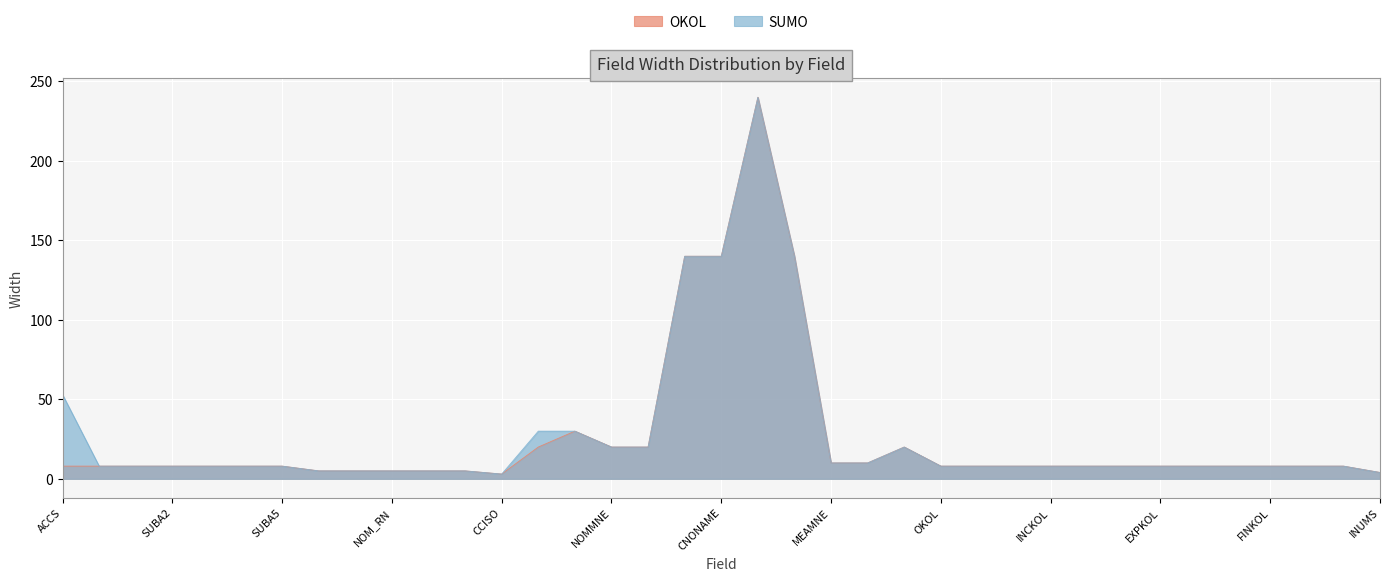

What is the highest value of the SUMO series?

240